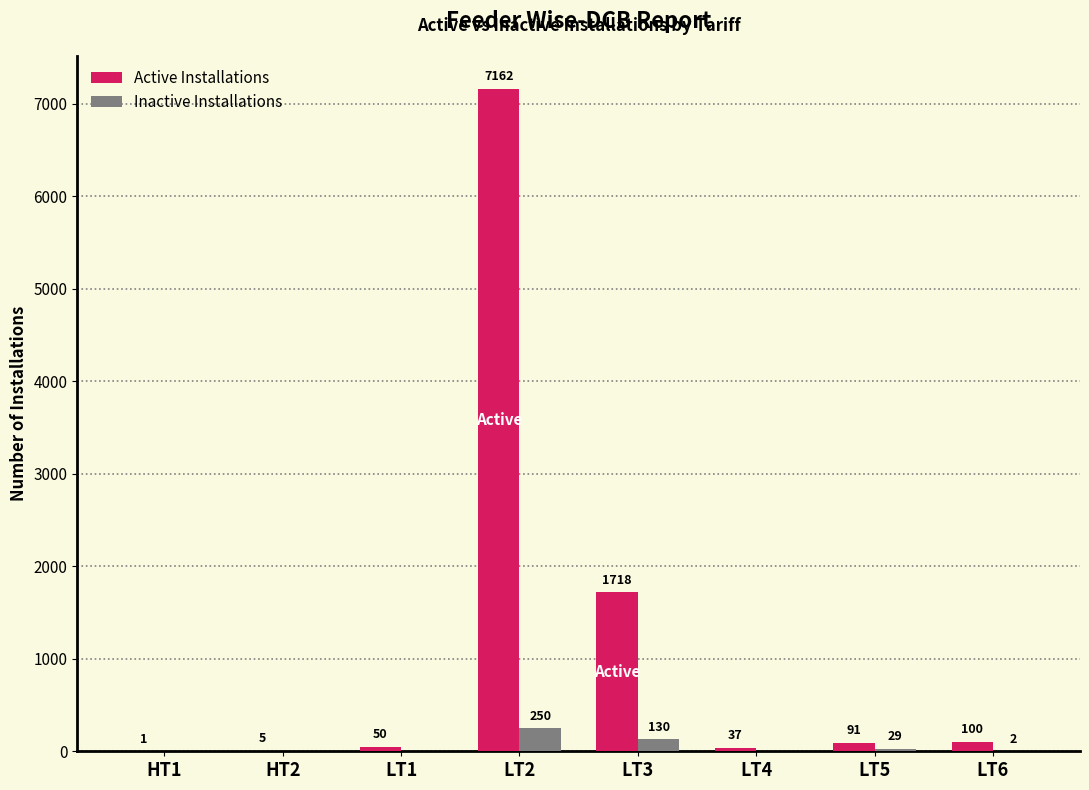

At which label does Inactive Installations reach its peak?

LT2